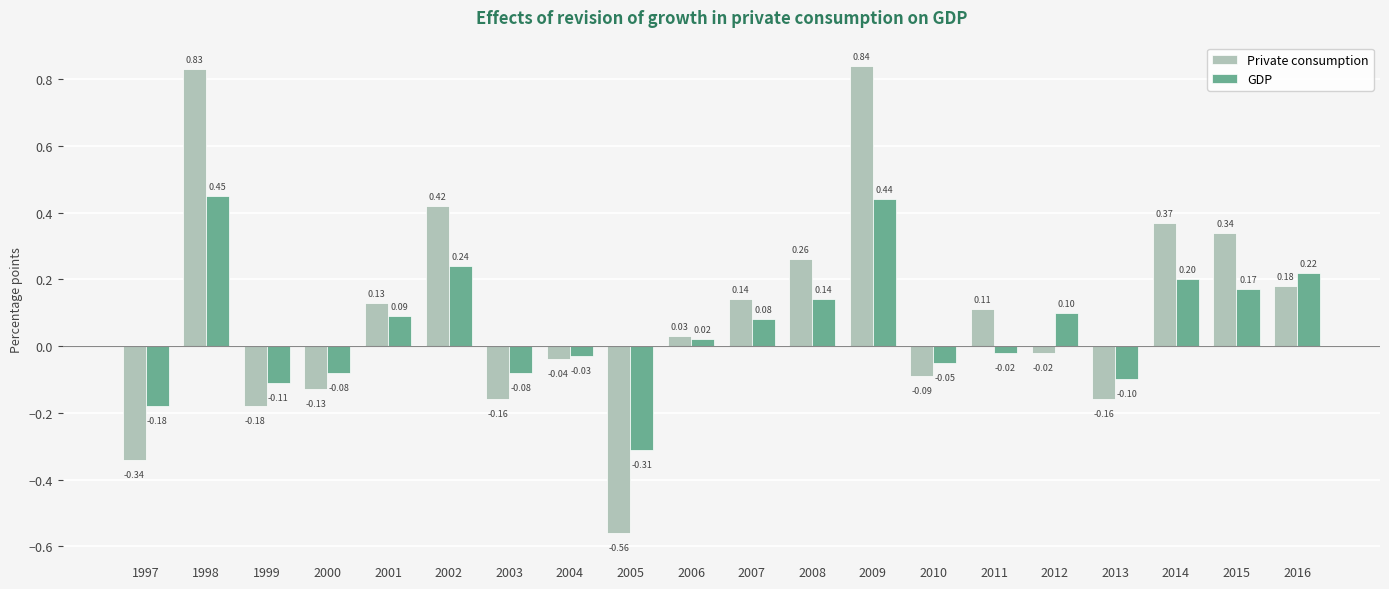

At 2008, list the series in order from largest to smallest.

Private consumption, GDP